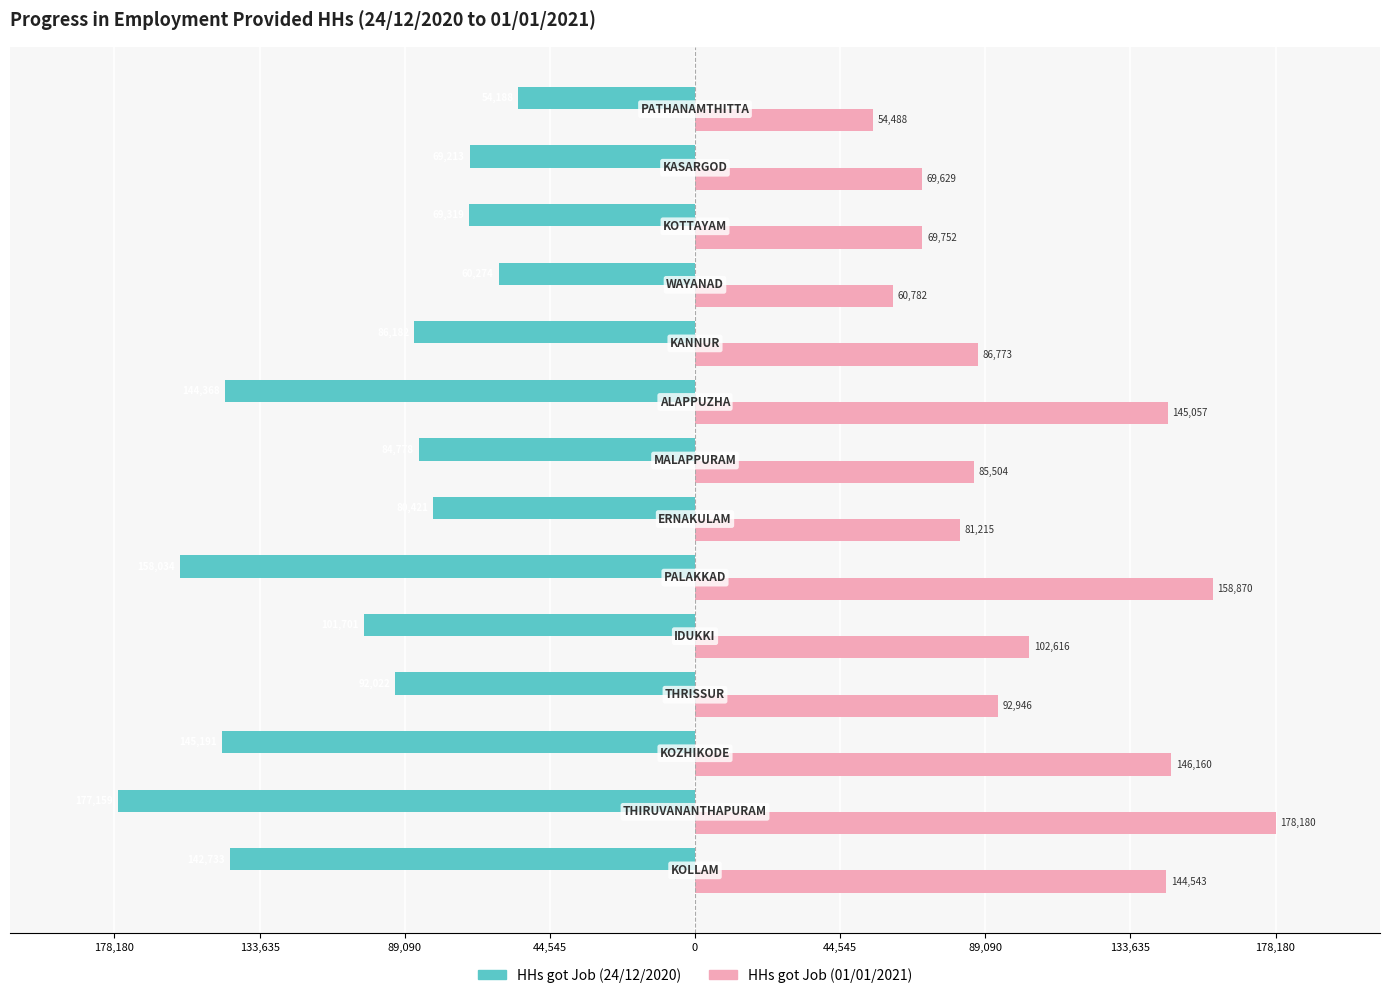

What are all the series names shown in the legend?

HHs got Job (24/12/2020), HHs got Job (01/01/2021)